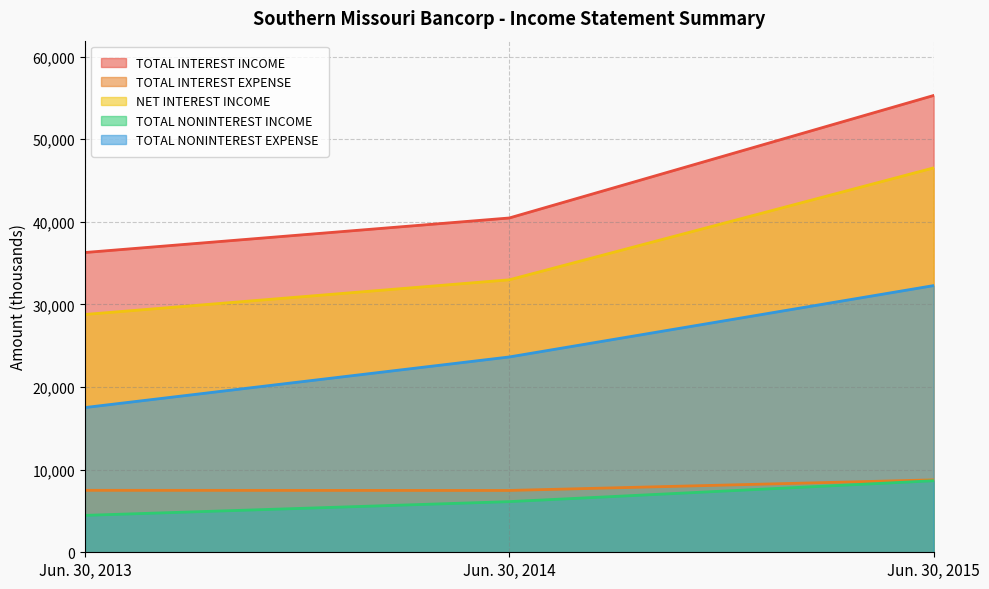

Does the chart display data point markers on the line(s)?

No